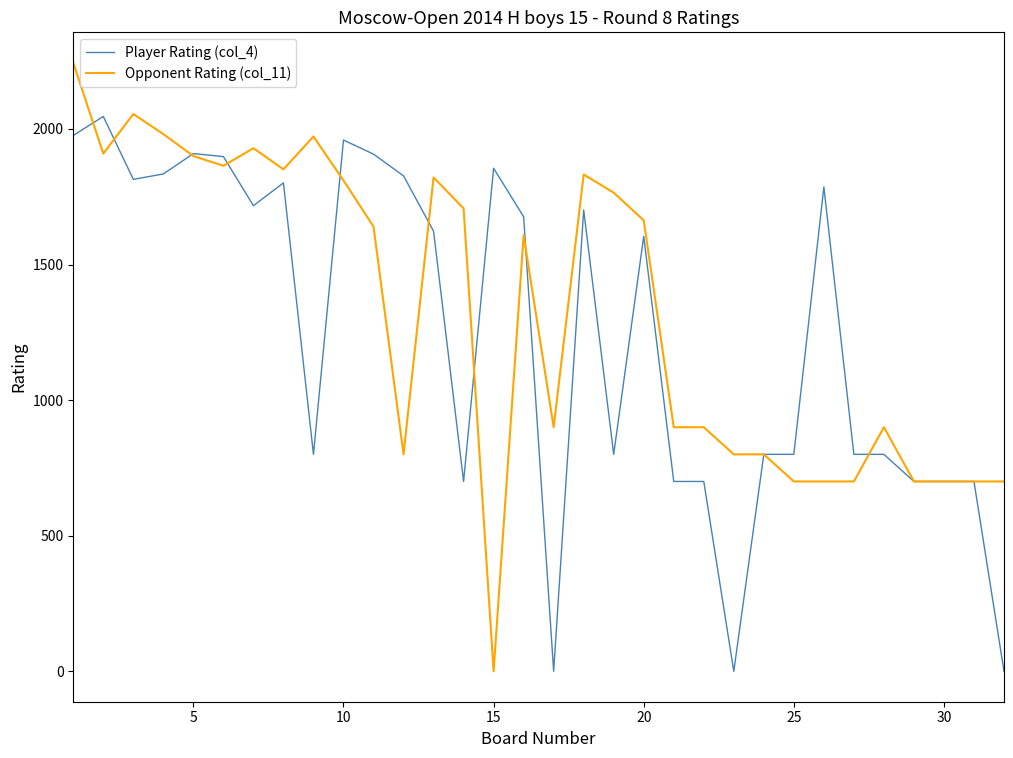

What is the difference between the second highest and second lowest values in the Player Rating (col_4) series?

1976